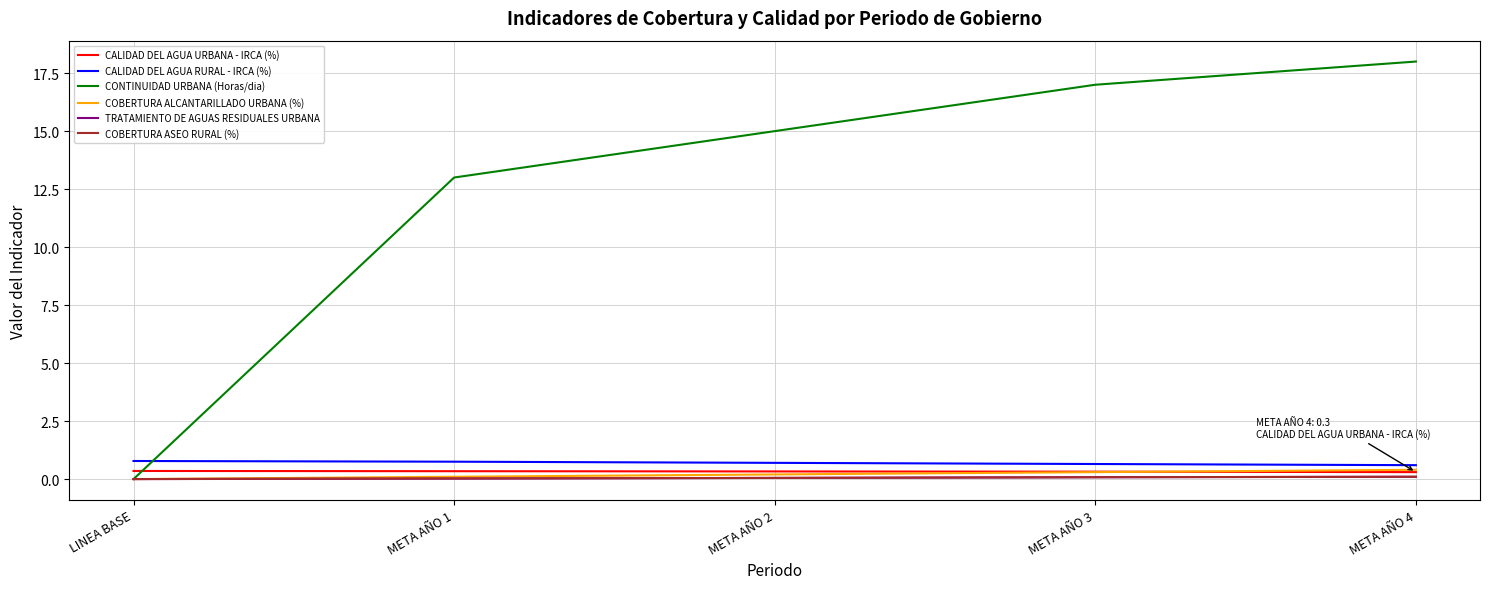

The COBERTURA ASEO RURAL (%) series shows 0.1 at META AÑO 2. True or false?

True